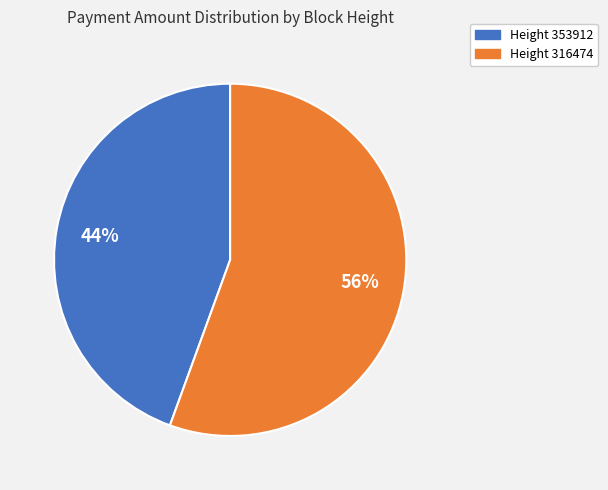

To the nearest percent, what is the average slice percentage?

50%